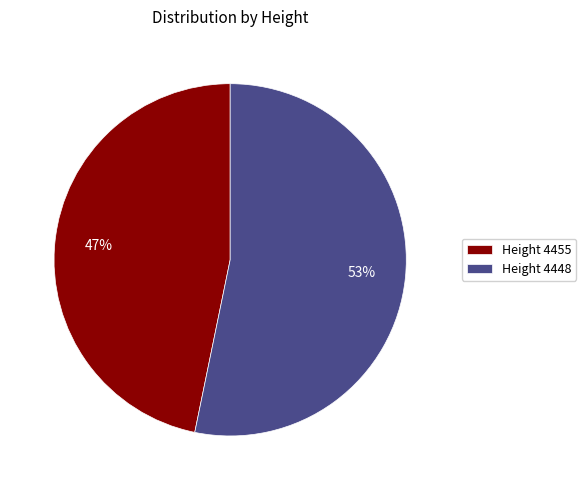

Which has a higher value, Height 4455 or Height 4448?

Height 4448